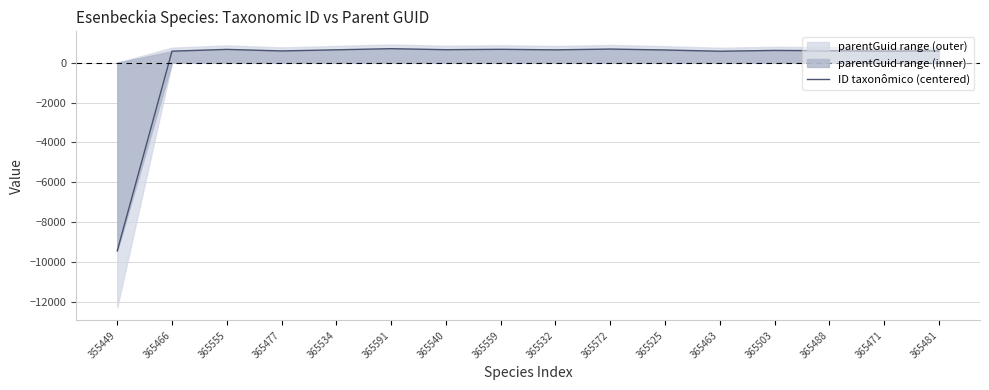

Rank the categories by value from highest to lowest.

365591, 365572, 365559, 365555, 365540, 365534, 365532, 365525, 365503, 365488, 365481, 365477, 365471, 365466, 365463, 355449